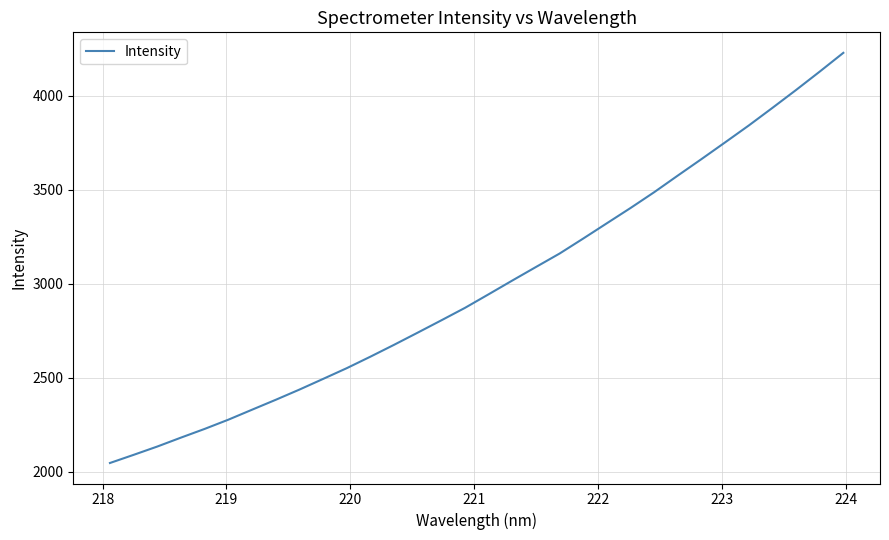

What is the smallest value displayed?

2047.5